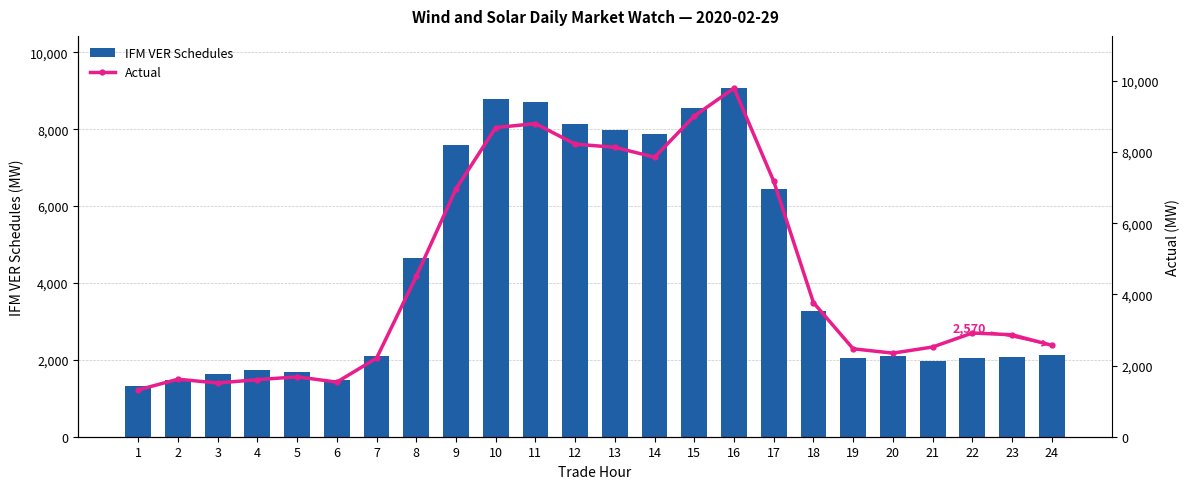

At which category is the sum across all series the highest?

16